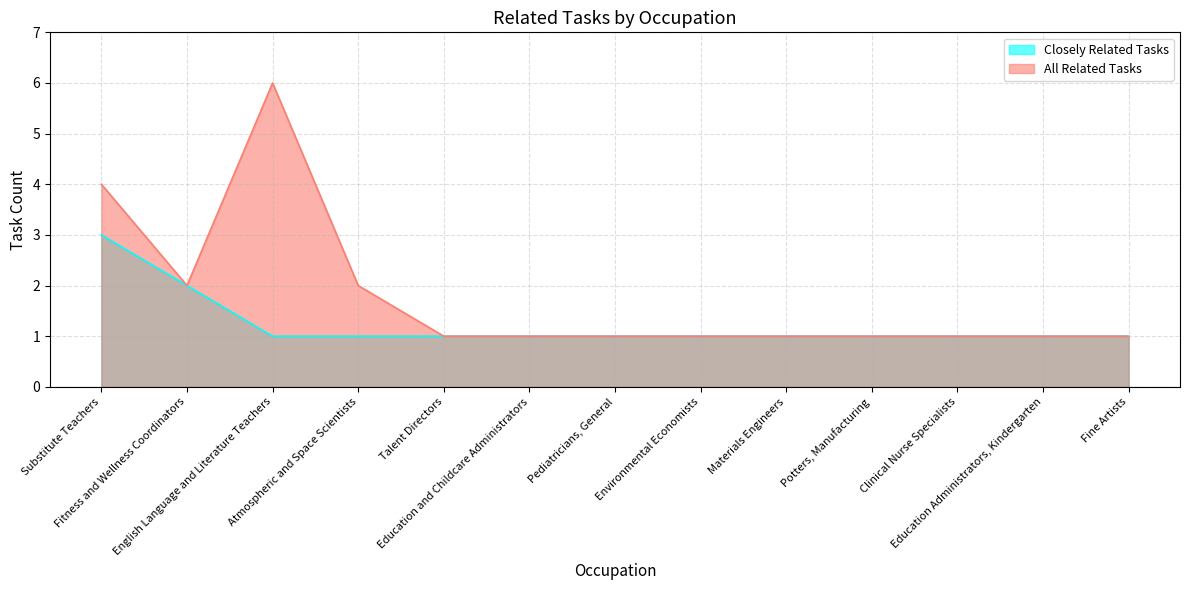

True or false: Closely Related Tasks has more than 0 points higher than both neighbors.

False